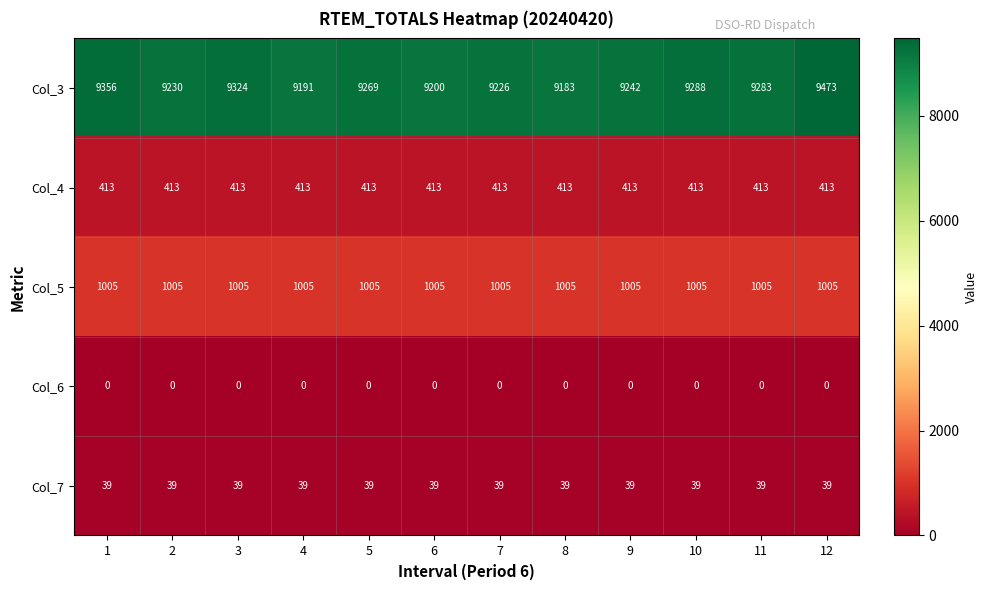

At how many categories does at least one series exceed 1842?

12